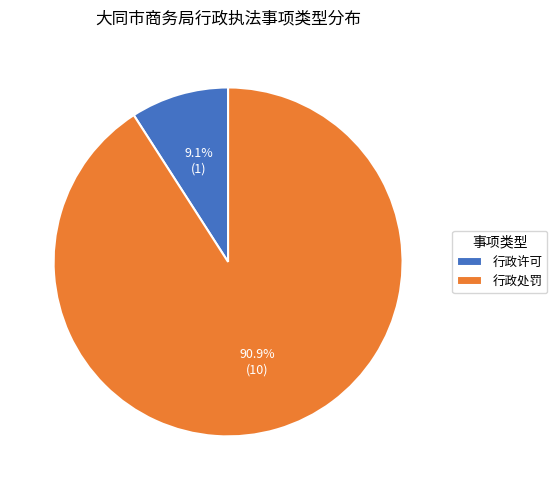

What is the total percentage of 行政处罚 and 行政许可?

100.0%